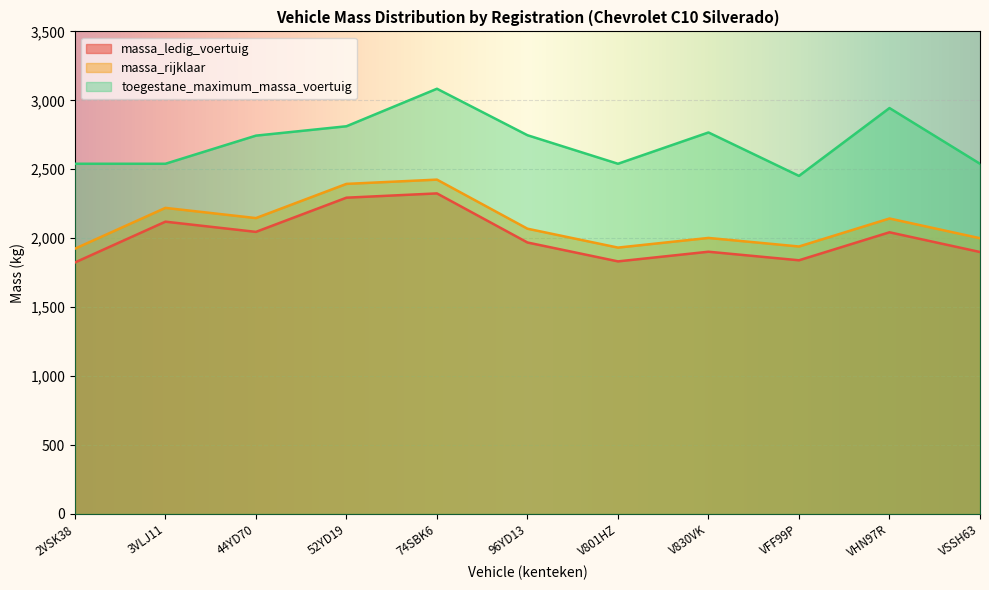

At VSSH63, list the series in order from largest to smallest.

toegestane_maximum_massa_voertuig, massa_rijklaar, massa_ledig_voertuig